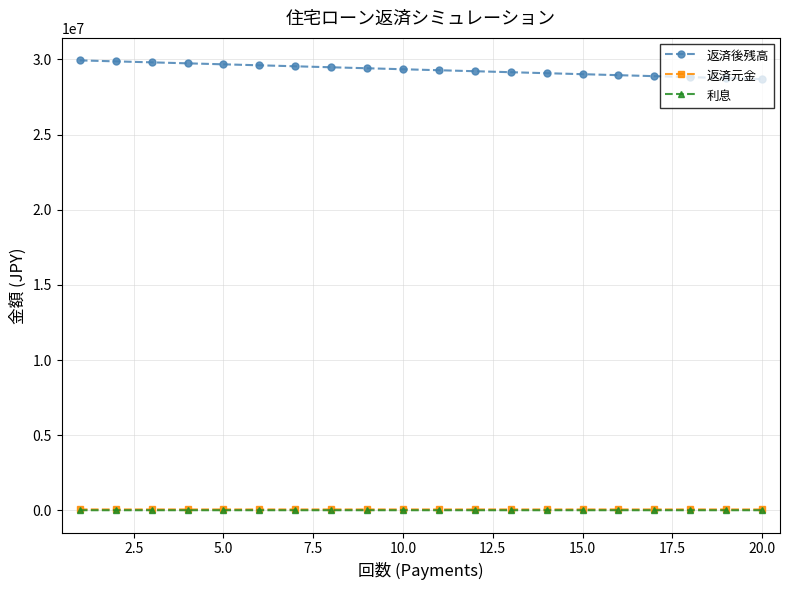

Which series has the largest total across all categories?

返済後残高